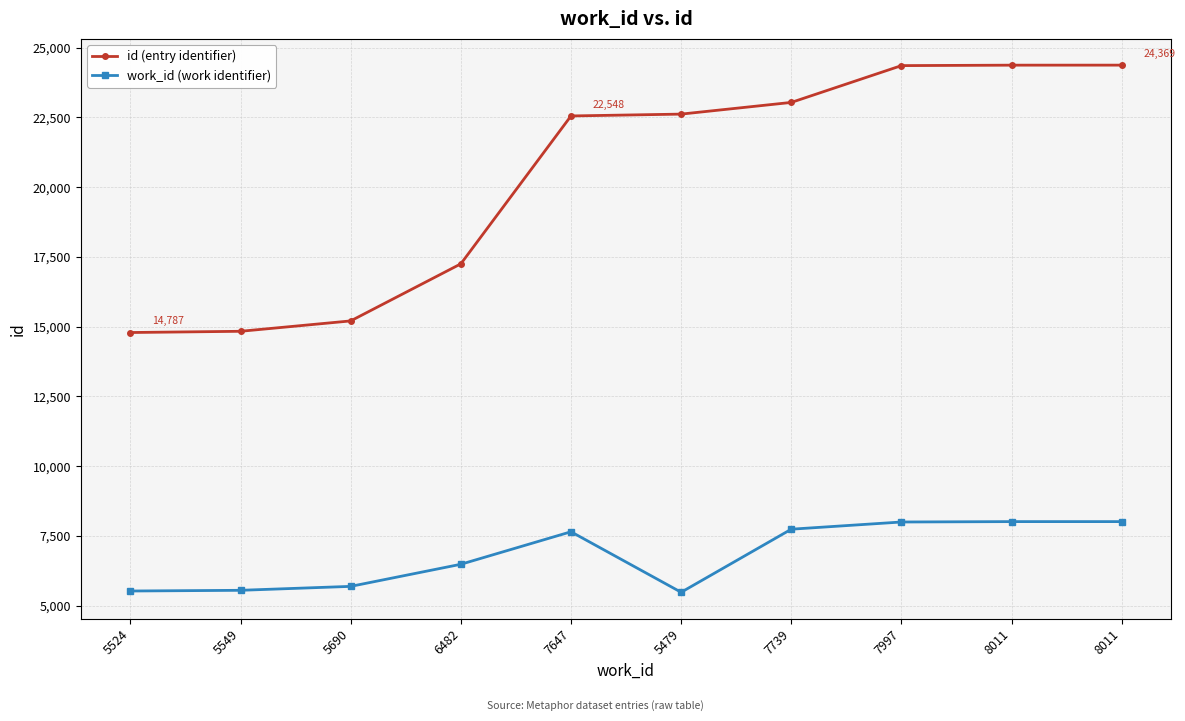

How many categories are shown in the chart?

10